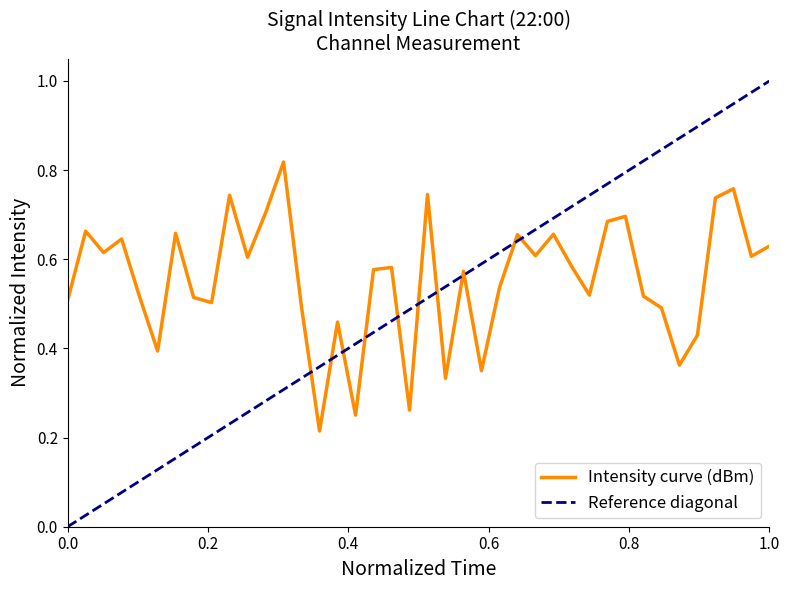

Reading left to right, transcribe all the data shown in this chart.

0.5	0.7	0.6	0.6	0.5	0.4	0.7	0.5	0.5	0.7	0.6	0.7	0.8	0.5	0.2	0.5	0.3	0.6	0.6	0.3	0.7	0.3	0.6	0.3	0.5	0.7	0.6	0.7	0.6	0.5	0.7	0.7	0.5	0.5	0.4	0.4	0.7	0.8	0.6	0.6